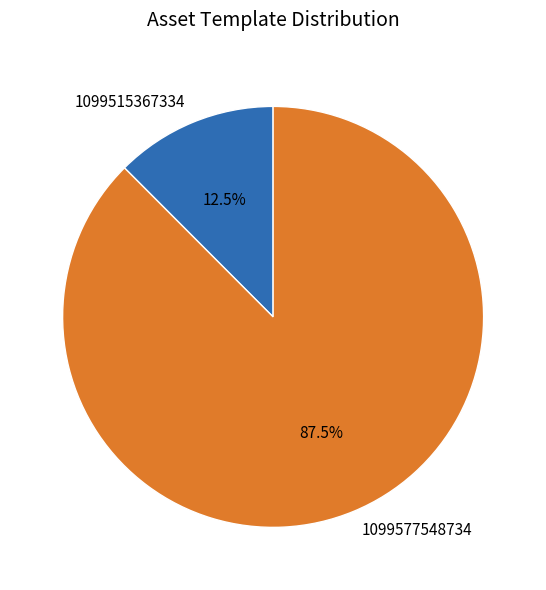

How many slices are in this pie chart?

2